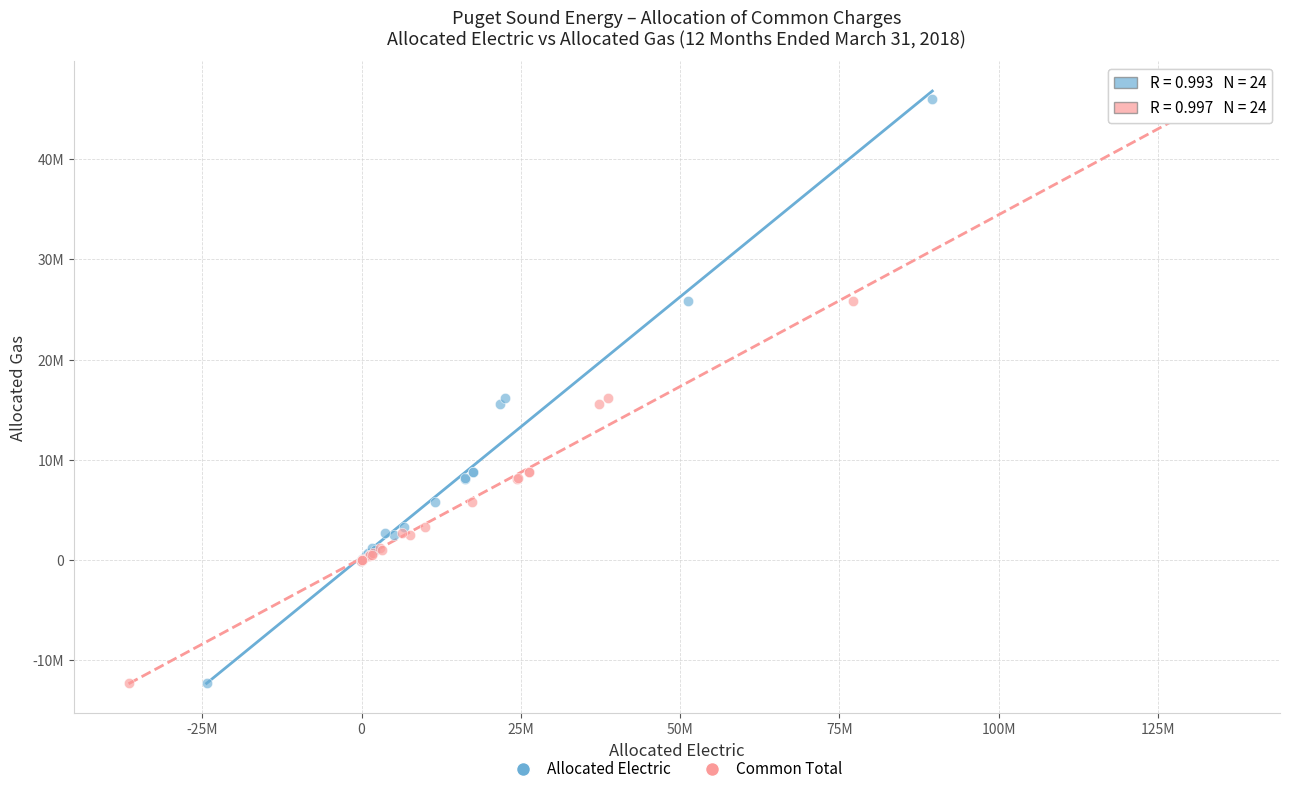

What are all the series names shown in the legend?

Allocated Electric, Common Total